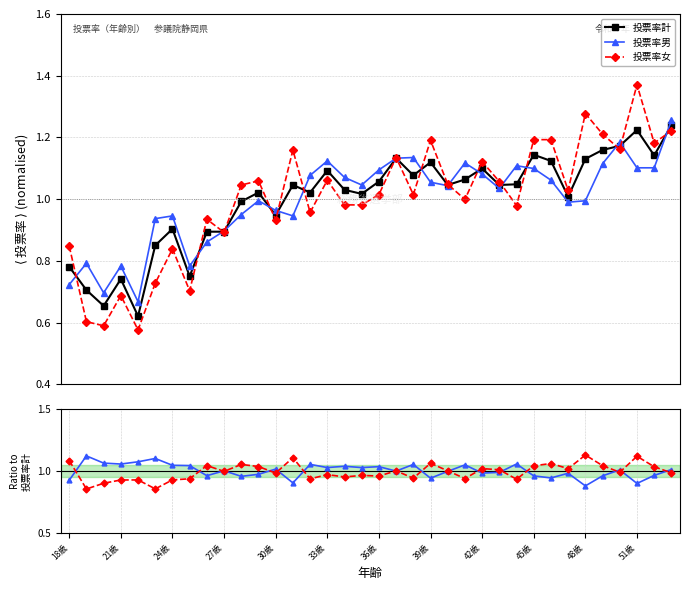

What is the average value of the 投票率計 series?

1.0